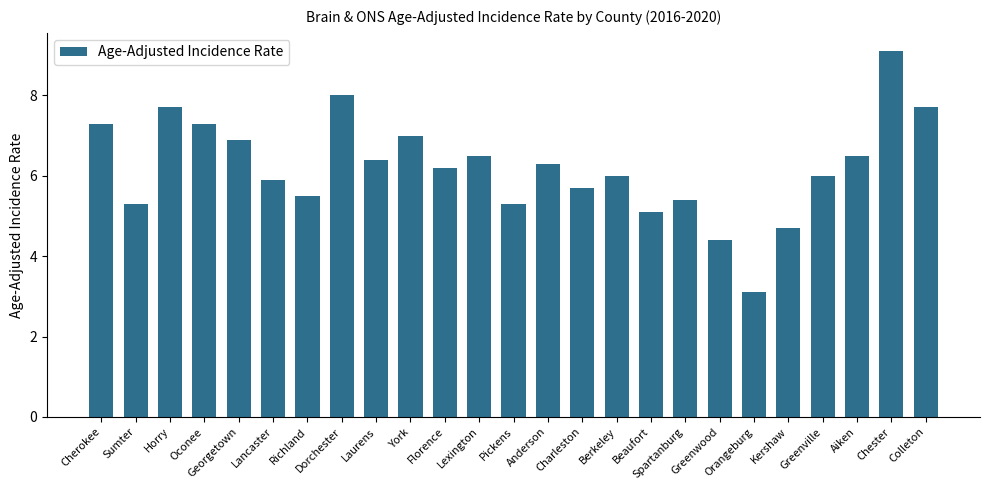

What is the maximum value shown in the chart?

9.1